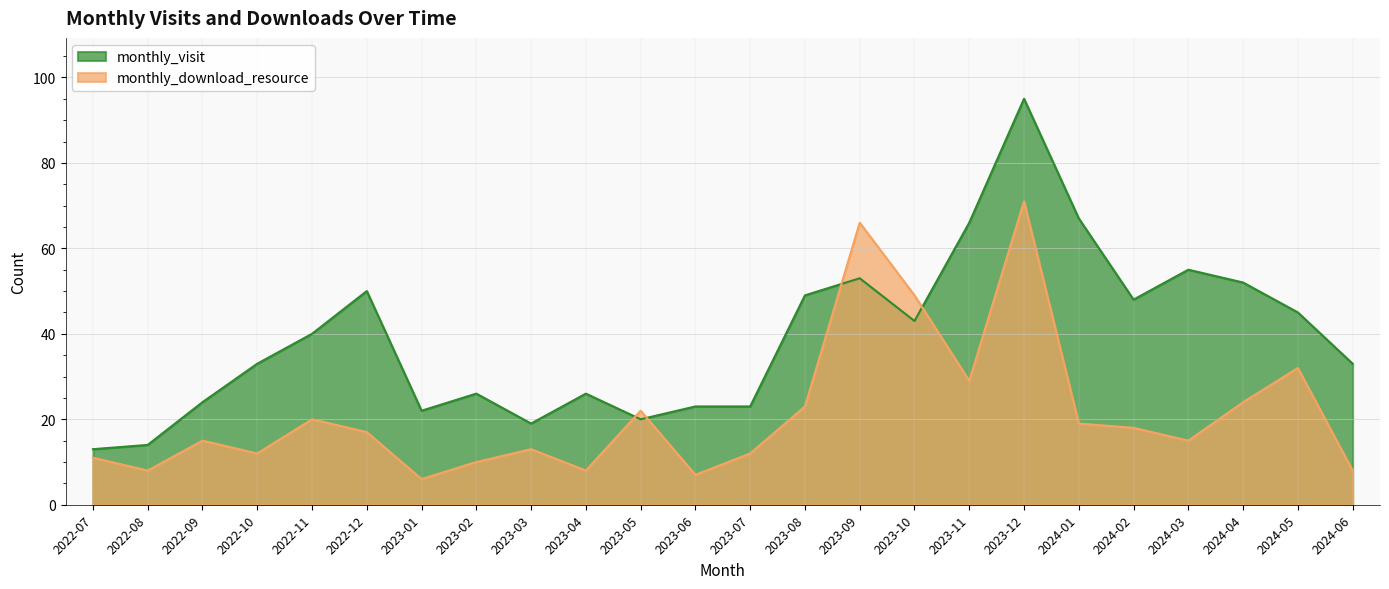

What are all the series names shown in the legend?

monthly_visit, monthly_download_resource